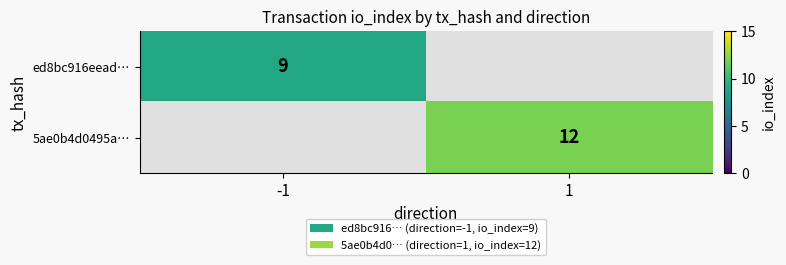

The ed8bc916eead… series shows 9 at -1. True or false?

True